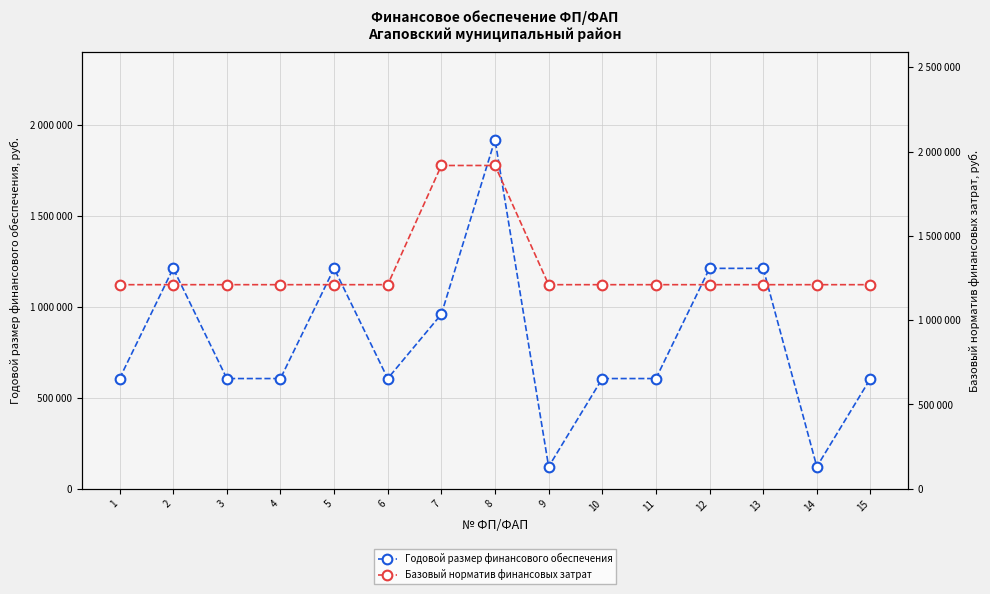

Rank the categories by Годовой размер финансового обеспечения value from highest to lowest.

8, 2, 5, 12, 13, 7, 1, 3, 4, 6, 10, 11, 15, 9, 14